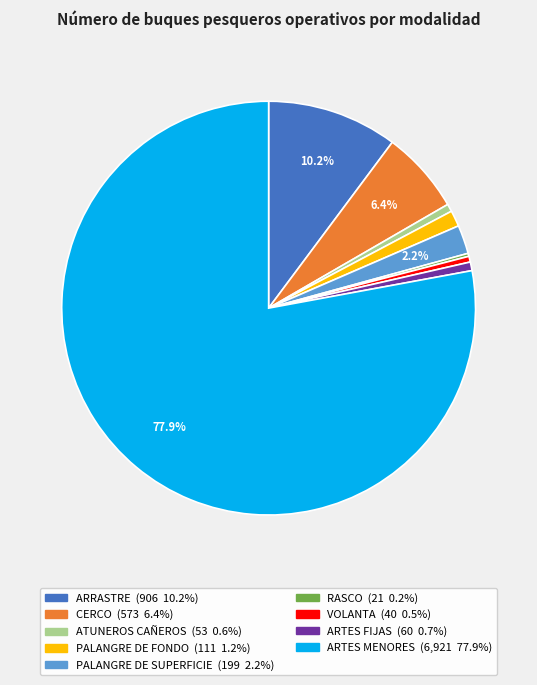

What percentage is NOT represented by ARRASTRE?

89.8%